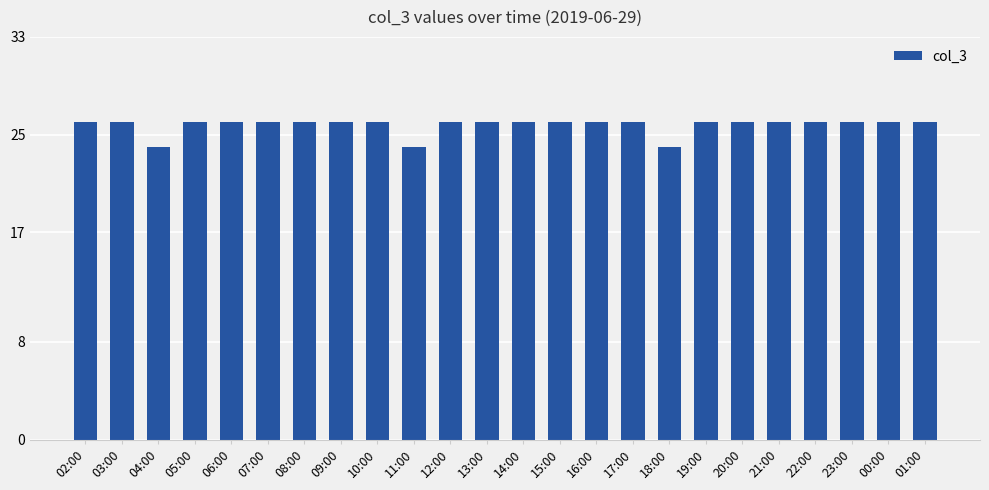

Reading left to right, list all the values displayed in this chart.

26	26	24	26	26	26	26	26	26	24	26	26	26	26	26	26	24	26	26	26	26	26	26	26